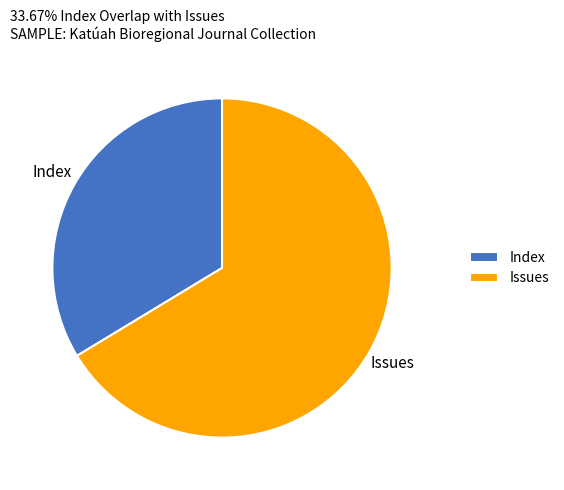

Which slice is the largest?

Issues